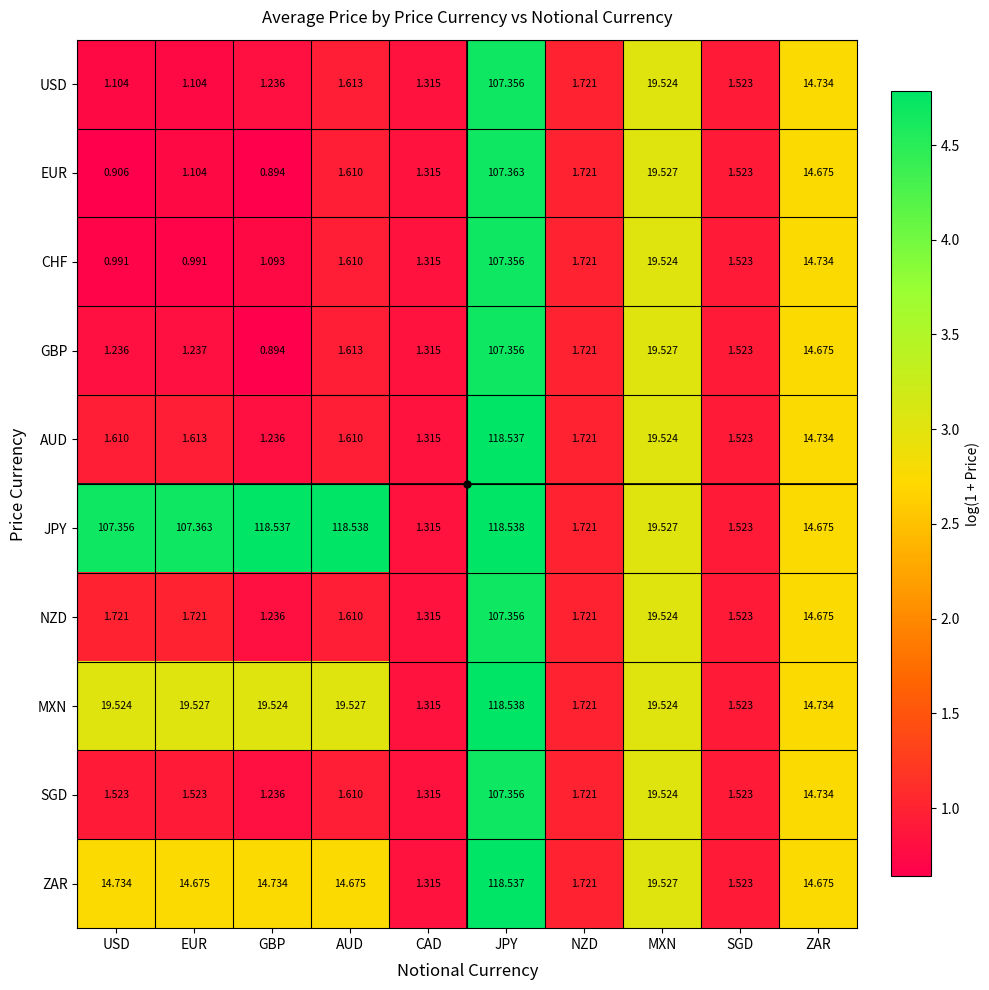

Which series has the widest spread of values?

AUD